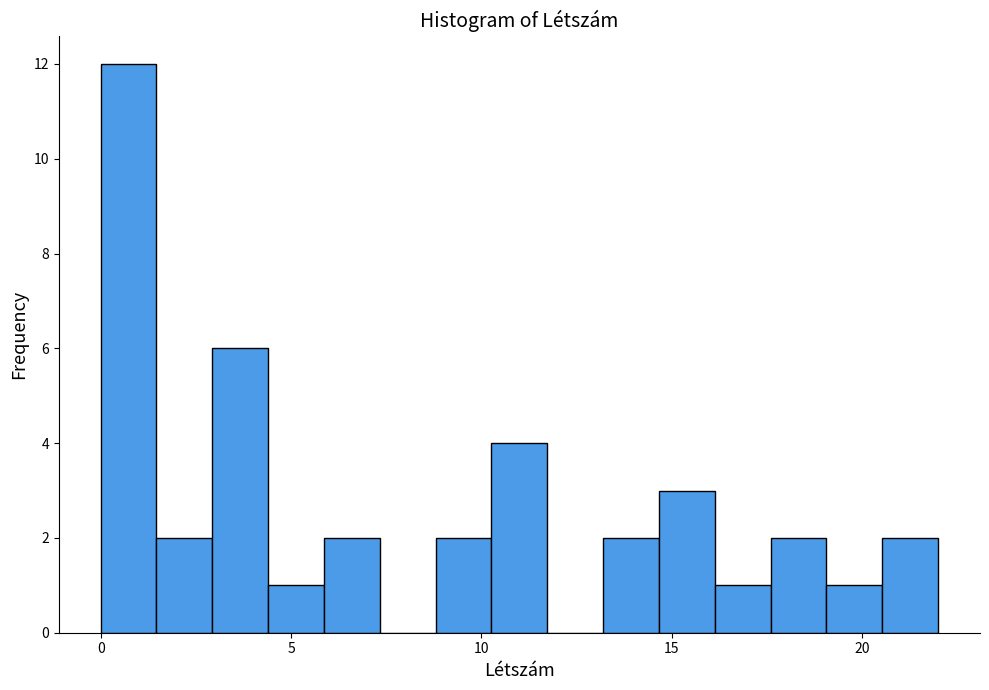

Around what value on the x-axis is the tallest bar? Give the approximate position of its centre, as read against the axis.

0.5